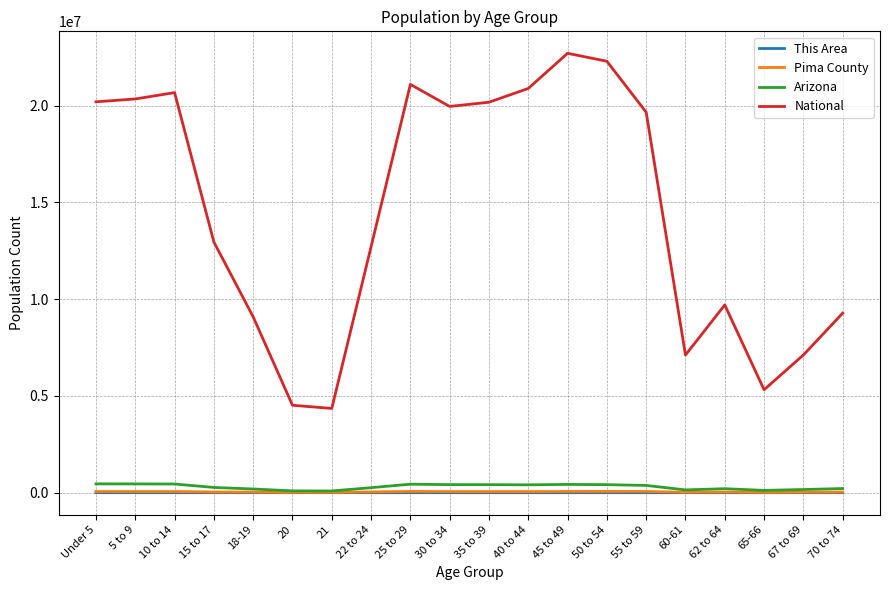

How many lines are shown in the chart?

4